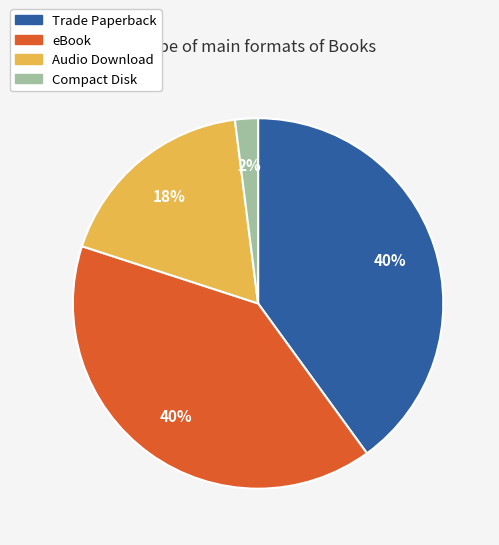

Do Compact Disk and eBook together represent more than half of the pie?

No